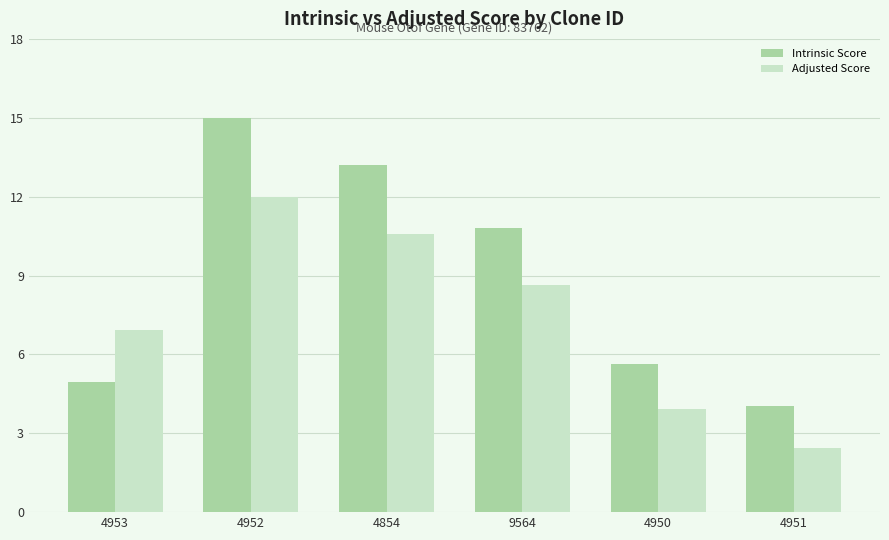

What is the highest value of the Adjusted Score series?

12.0